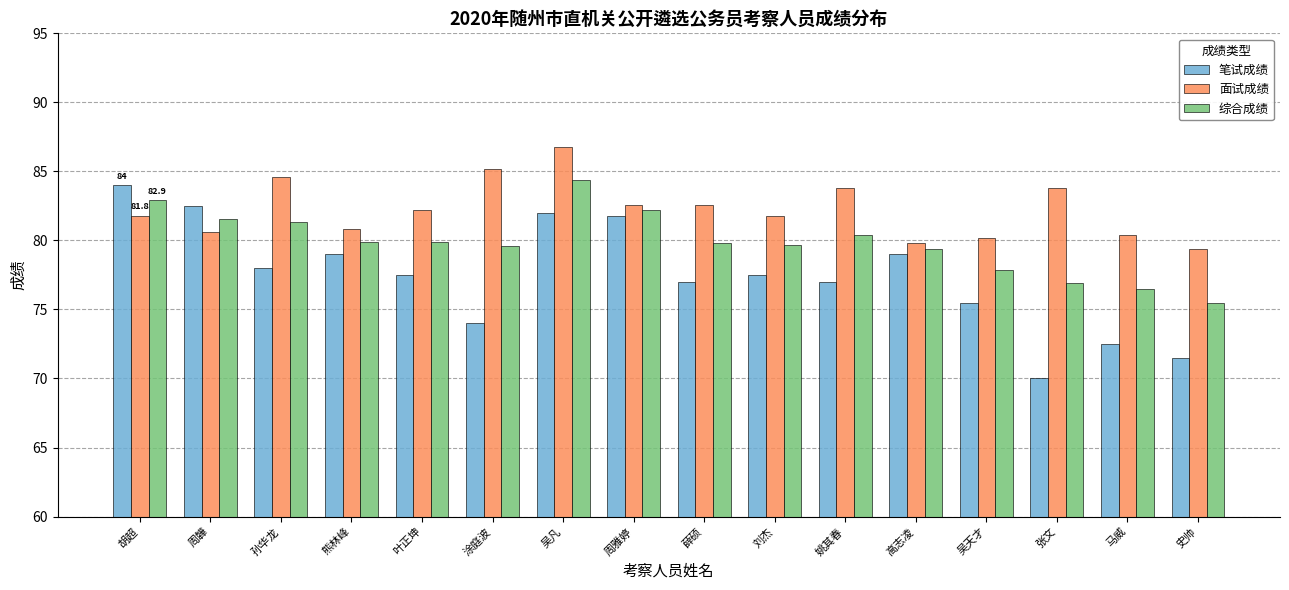

Which series has the largest range (max minus min)?

笔试成绩